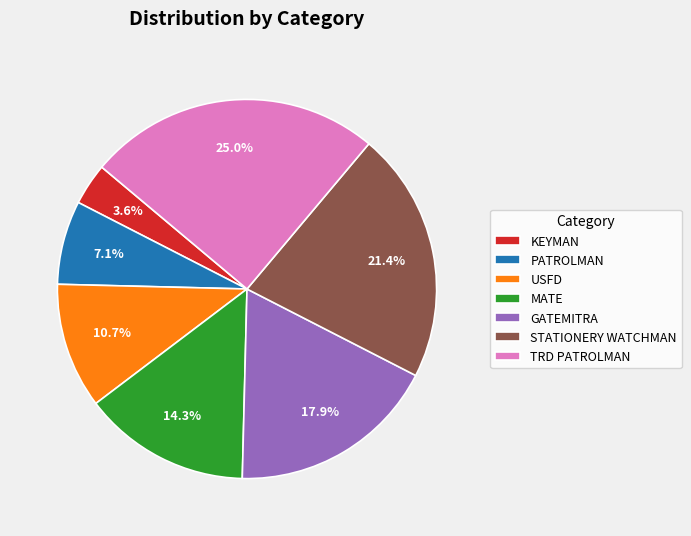

Between STATIONERY WATCHMAN and TRD PATROLMAN, which is larger?

TRD PATROLMAN